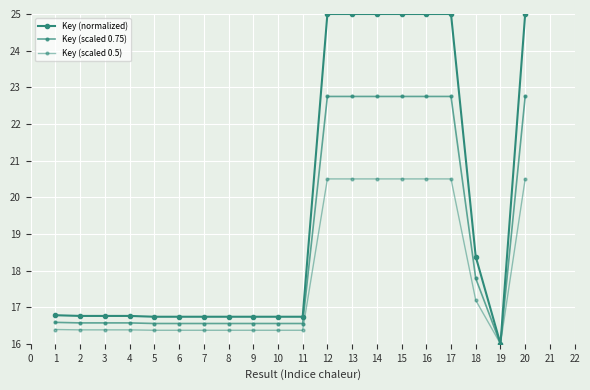

How many categories are shown in the chart?

20